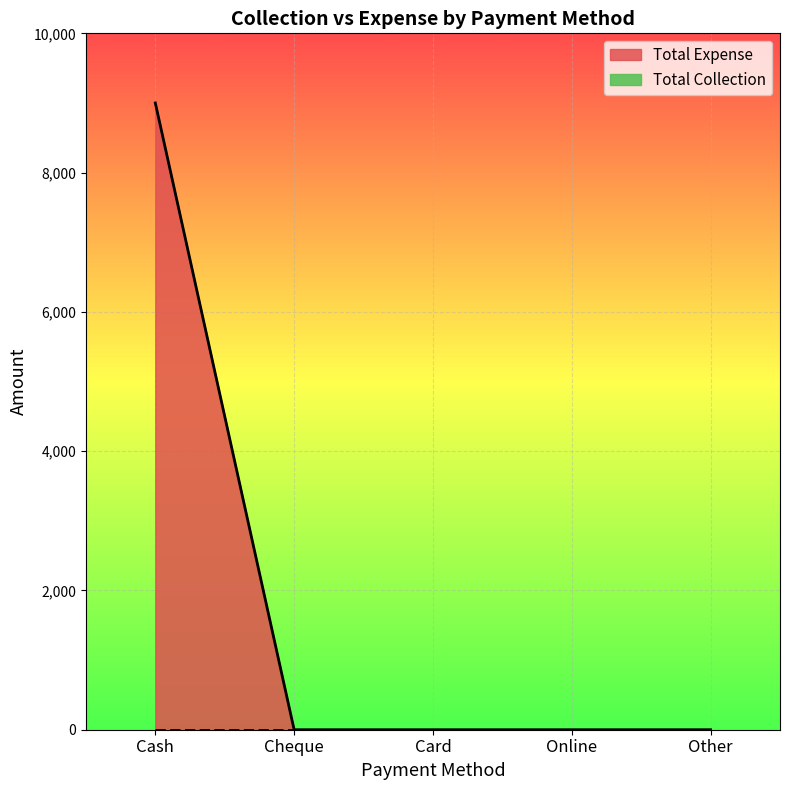

Rank the categories by value from lowest to highest.

Cheque, Card, Online, Other, Cash